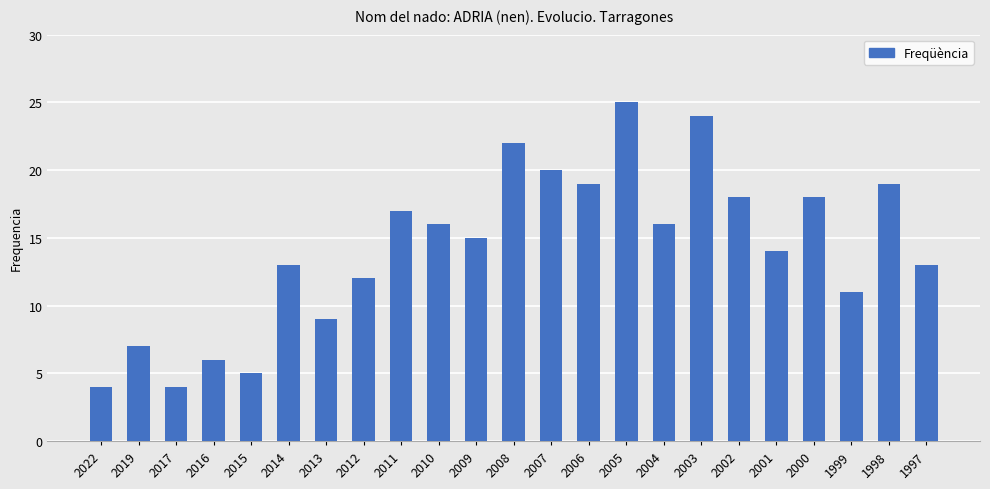

What is the sum of all values?

327